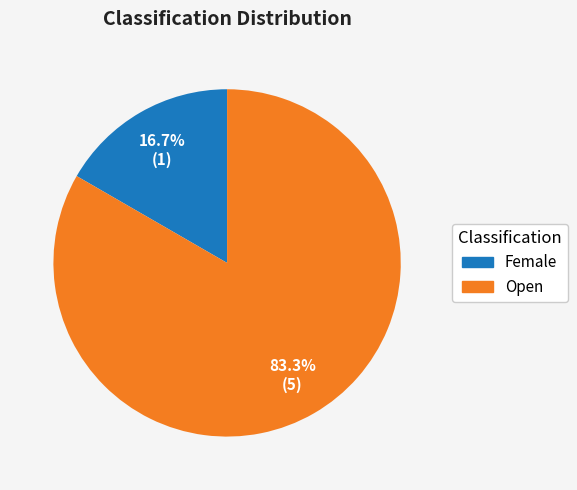

The Female slice represents 29% of the pie. True or false?

False